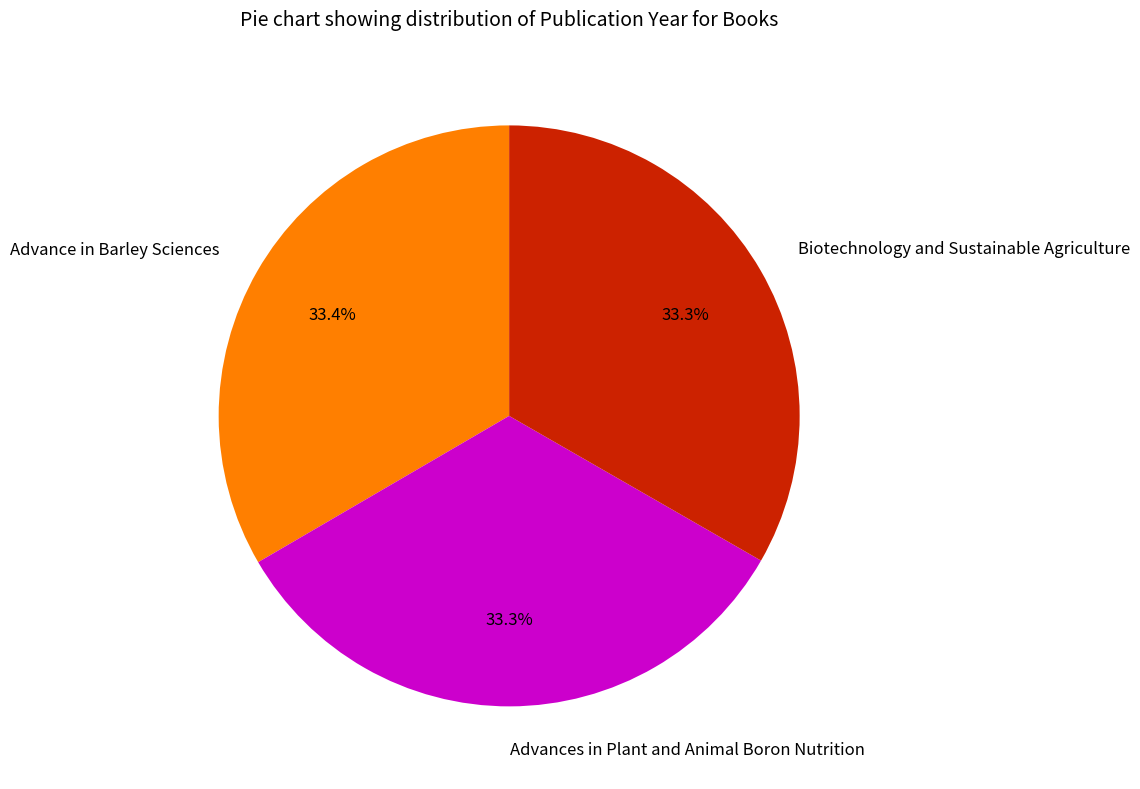

How many slices are in this pie chart?

3